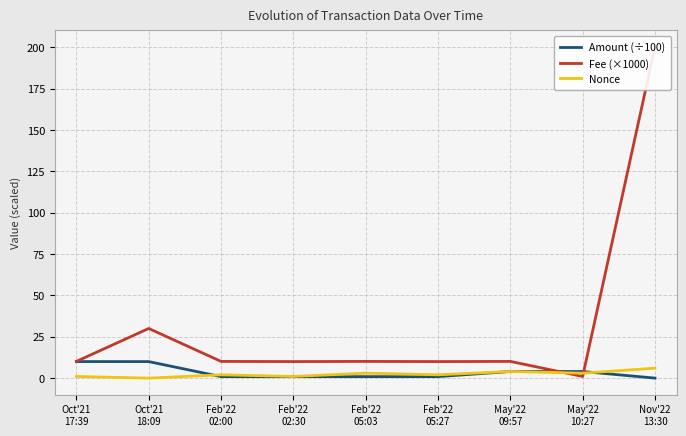

Where does the Nonce series first go above 2?

Feb'22
05:03